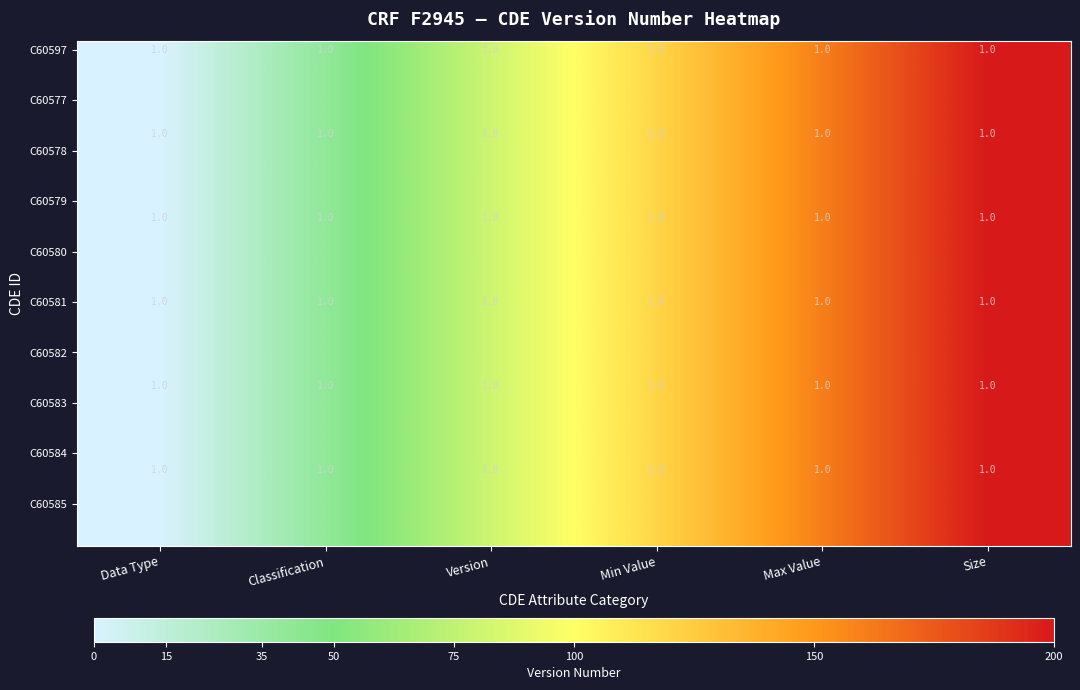

At which label is C60597 closest to 100?

Version